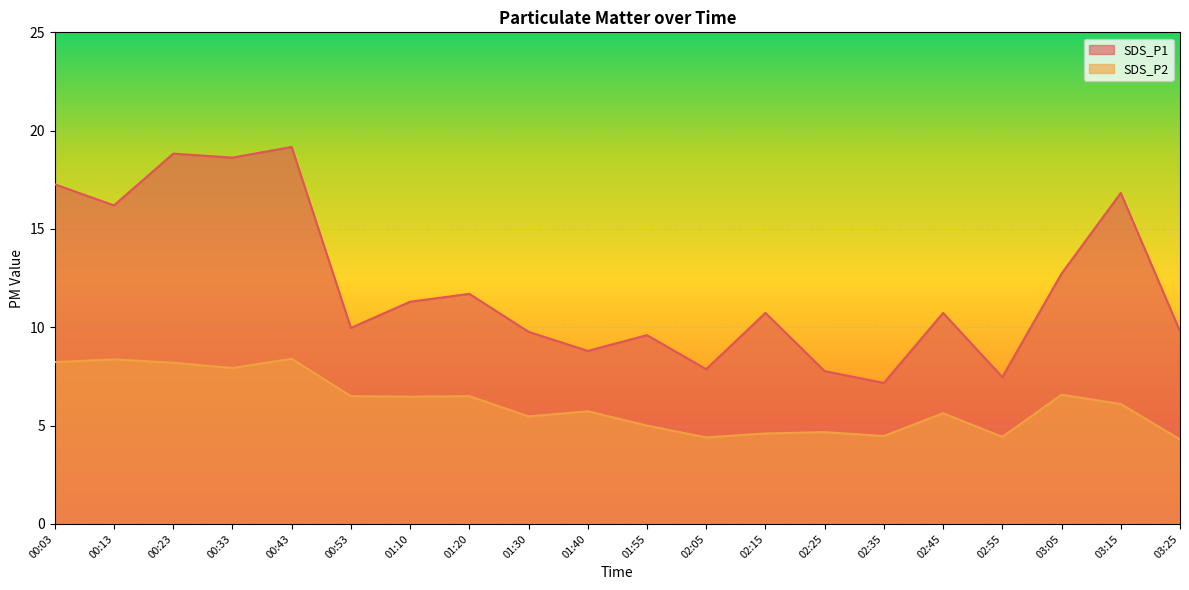

At 00:43, list the series in order from smallest to largest.

SDS_P2, SDS_P1